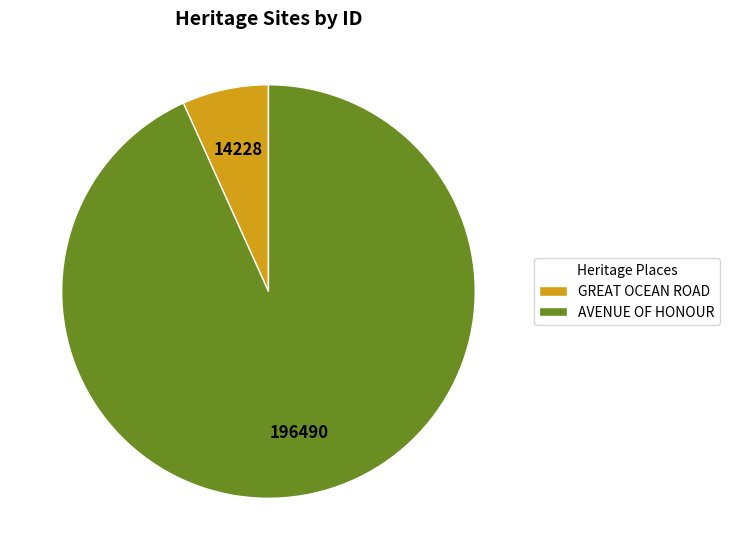

Combined, do AVENUE OF HONOUR and GREAT OCEAN ROAD account for over 50%?

Yes